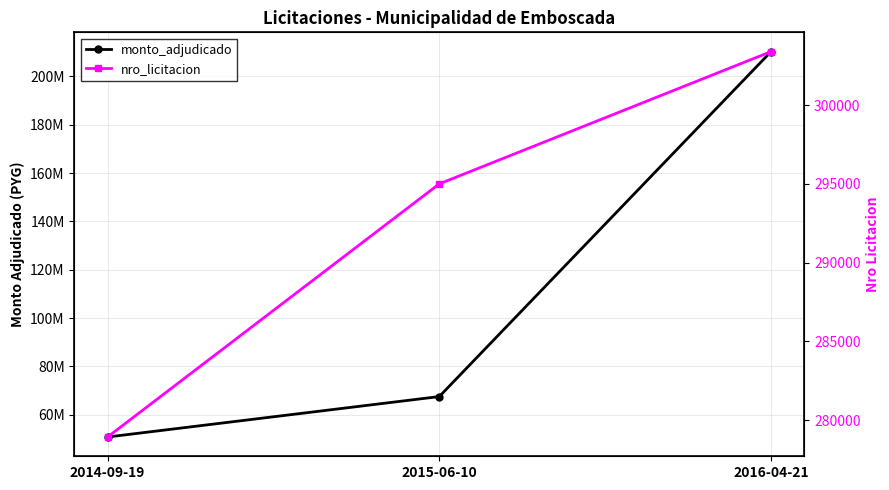

How many data points does each series have?

3